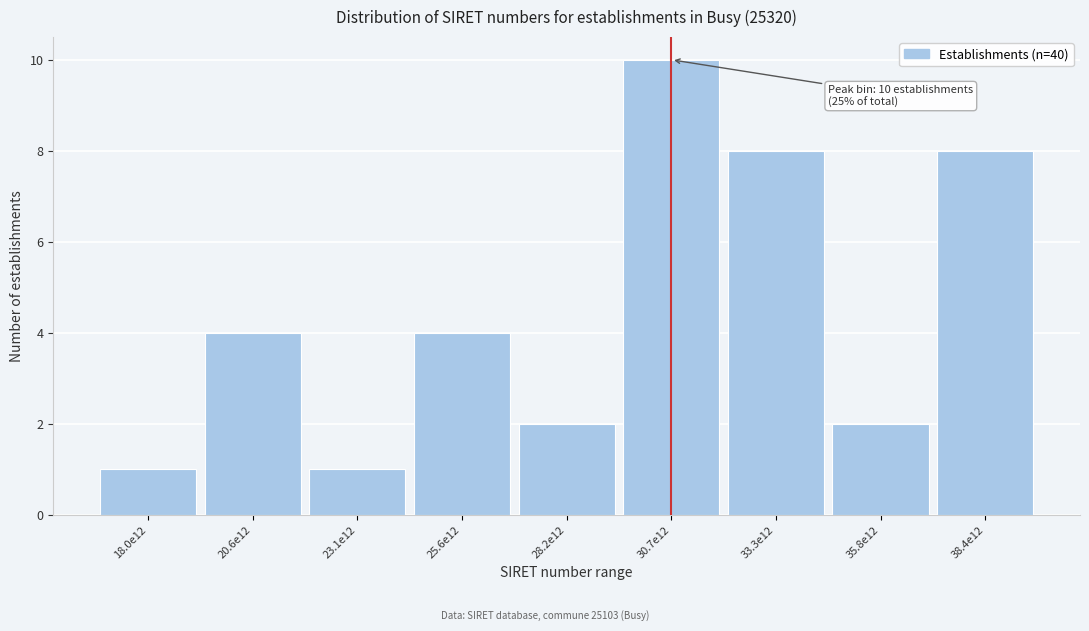

Reading left to right, what are all the values shown in this chart?

1	4	1	4	2	10	8	2	8